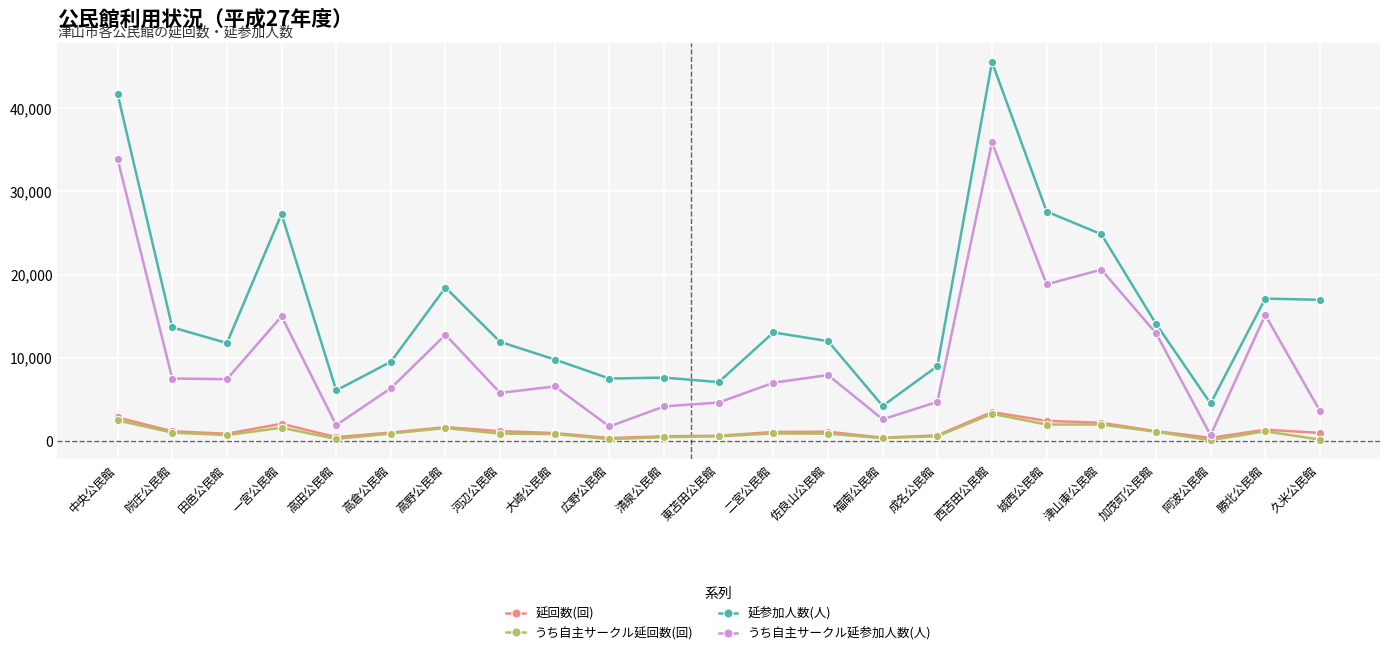

What is the greatest value displayed?

45579